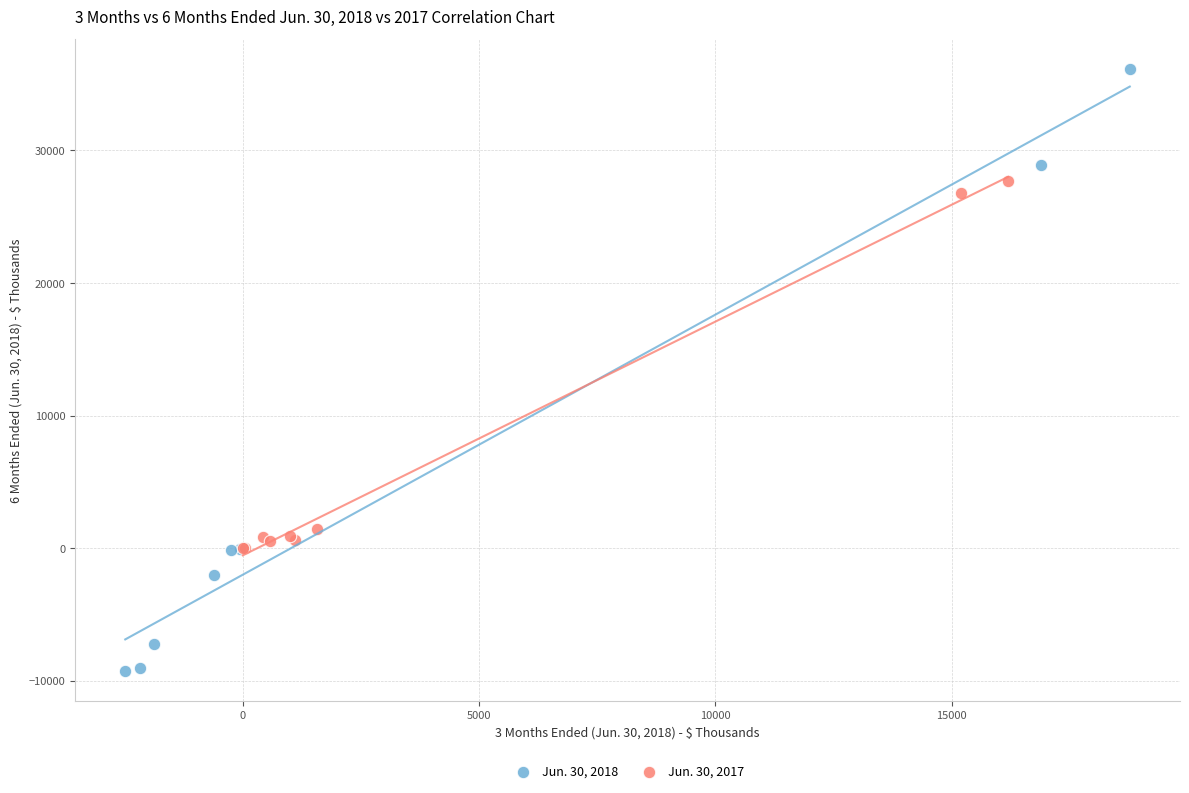

Which series reaches the maximum Y coordinate?

Jun. 30, 2018